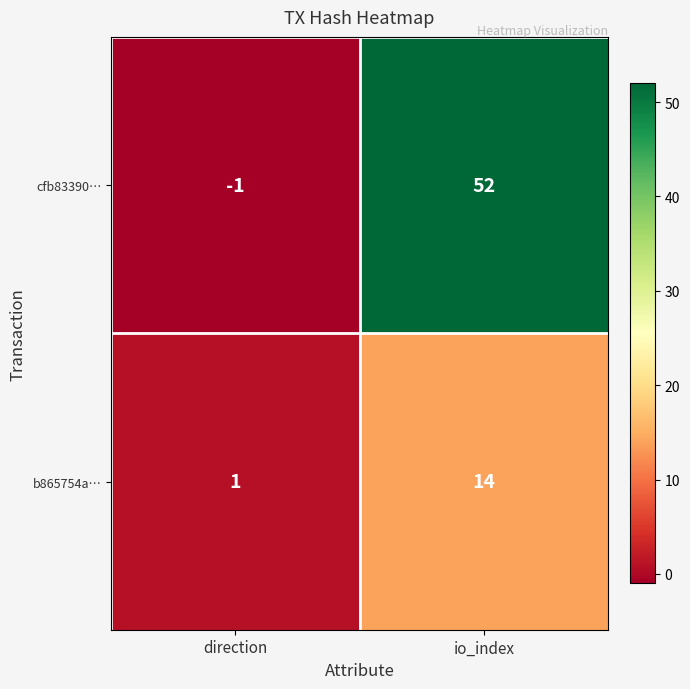

Which label corresponds to the smallest value in the chart?

direction